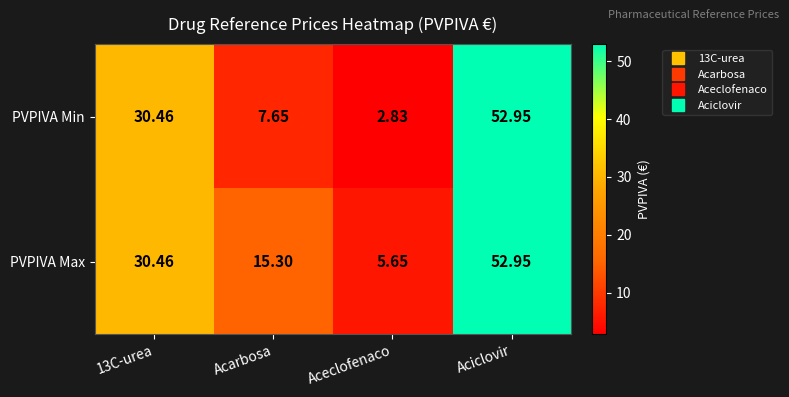

Which series changed the most between Acarbosa and Aciclovir?

PVPIVA Min